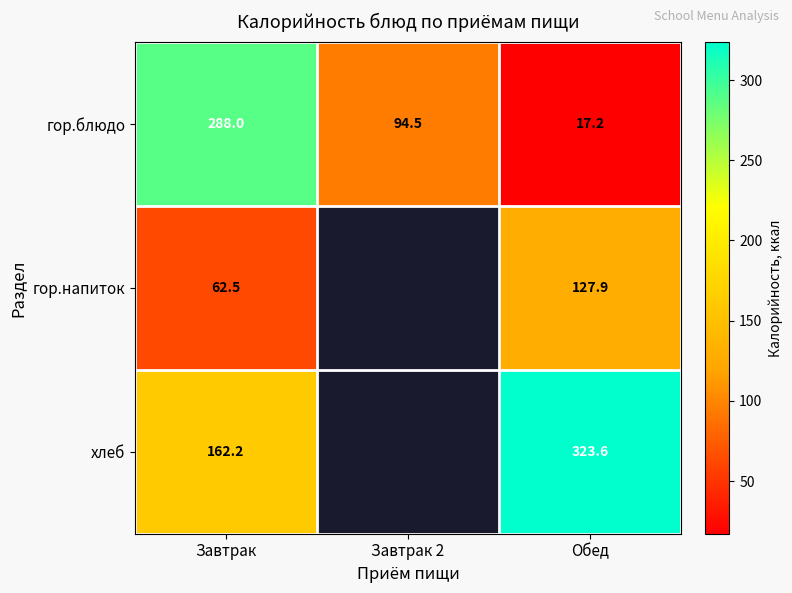

What is the spread (max minus min) of values at Завтрак?

225.5